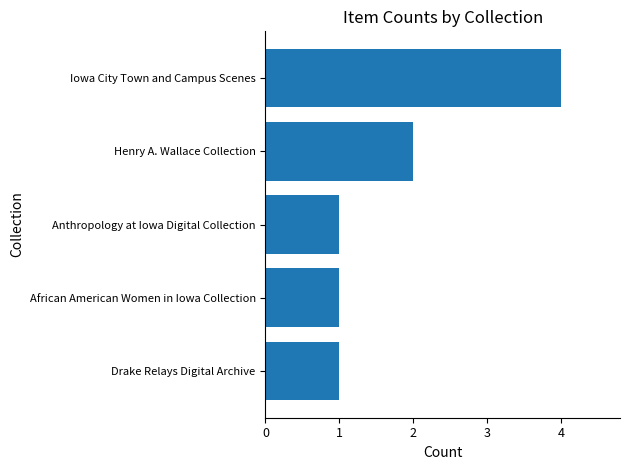

Reading top to bottom, transcribe all the data shown in this chart.

4	2	1	1	1